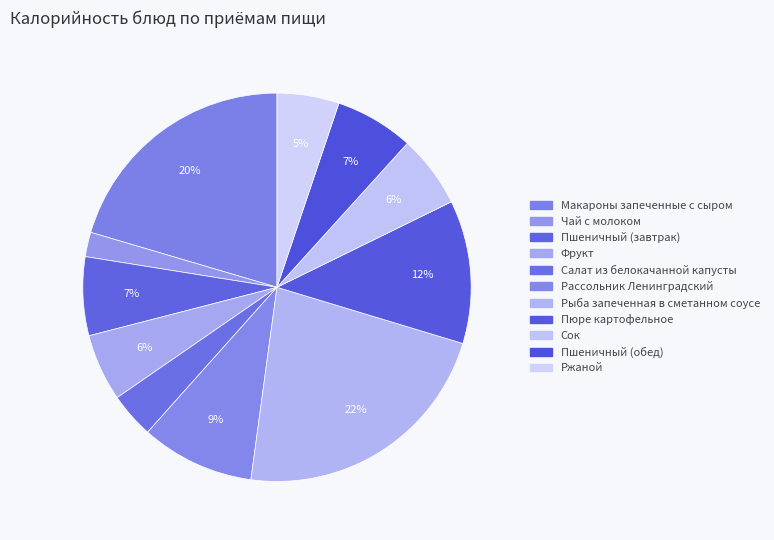

Rank the categories by value from lowest to highest.

Чай с молоком, Салат из белокачанной капусты, Ржаной, Фрукт, Сок, Пшеничный (завтрак), Пшеничный (обед), Рассольник Ленинградский, Пюре картофельное, Макароны запеченные с сыром, Рыба запеченная в сметанном соусе